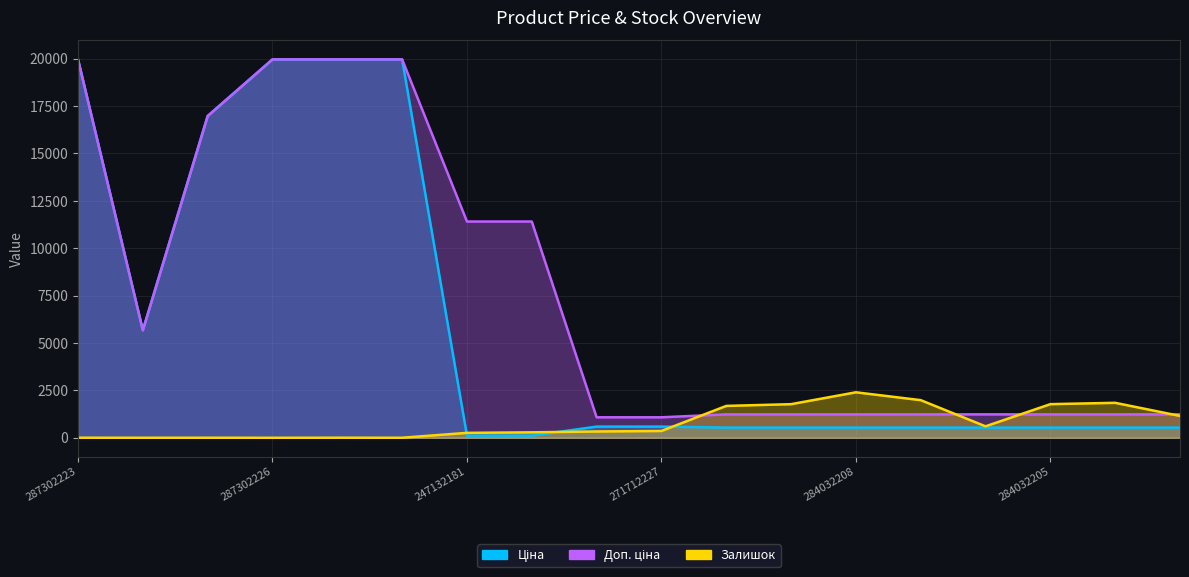

Which label corresponds to the largest value in the chart?

287302223